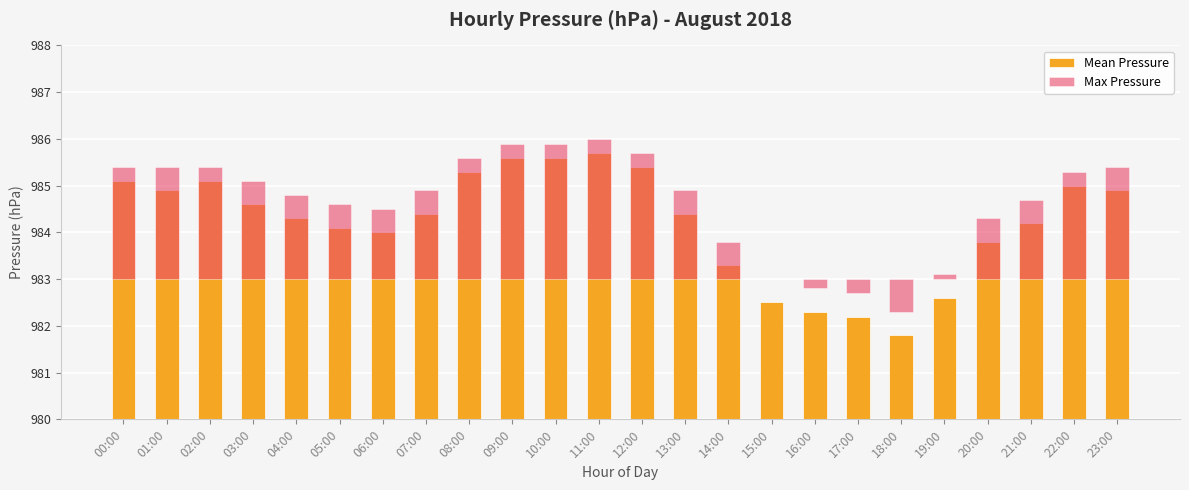

What is the label of the 2nd bar from the left?

01:00